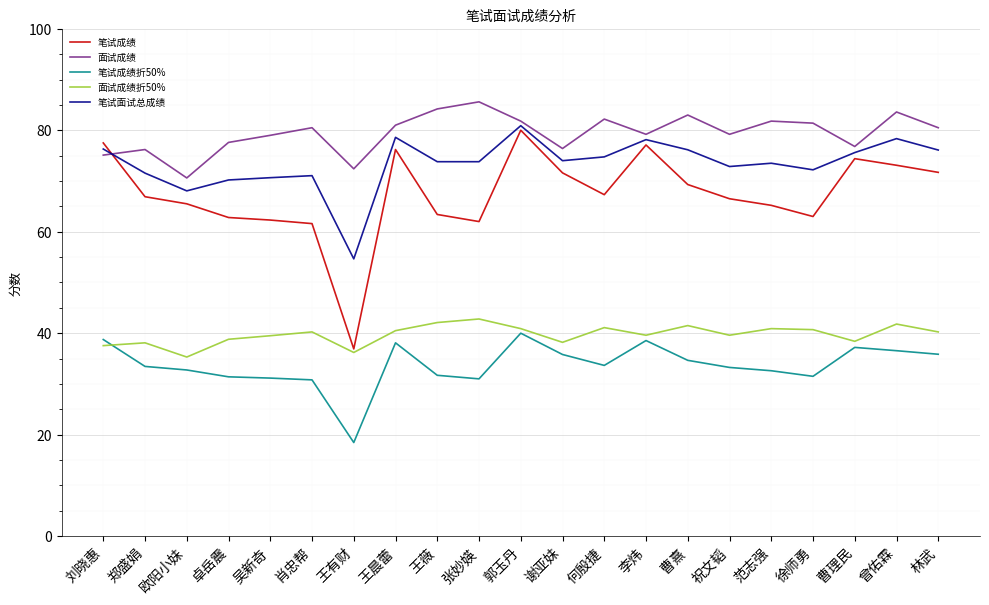

What is the approximate value of 笔试面试总成绩 at 张妙媖?

73.8